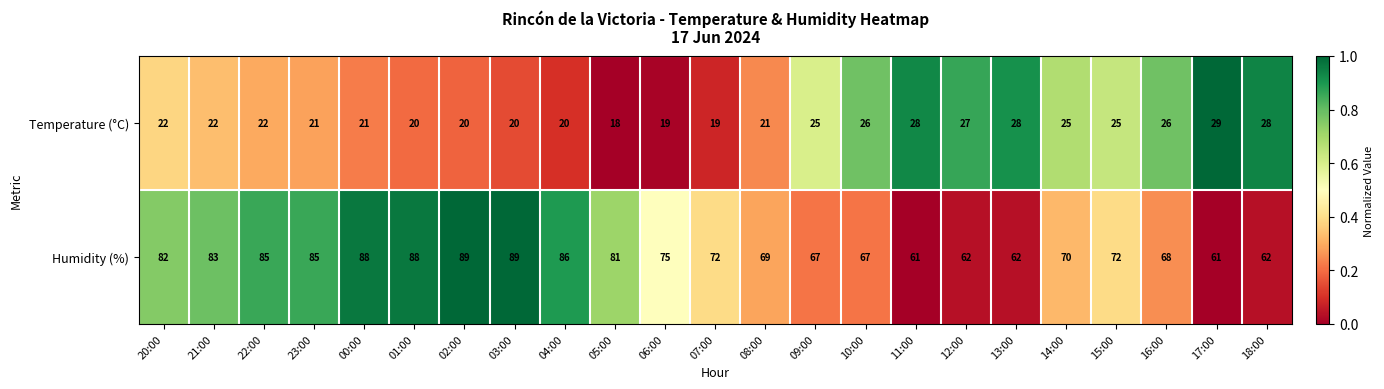

What is the sum of the Humidity (%) values at 13:00 and 23:00?

147